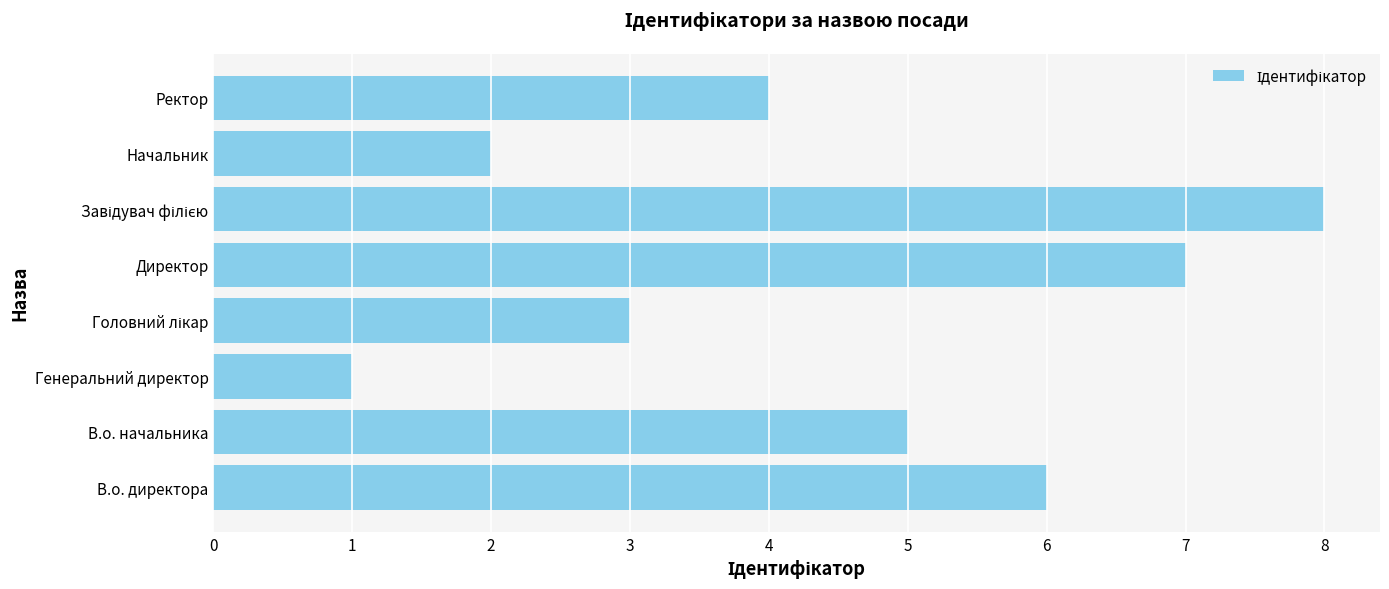

The value at Начальник is 1. True or false?

False